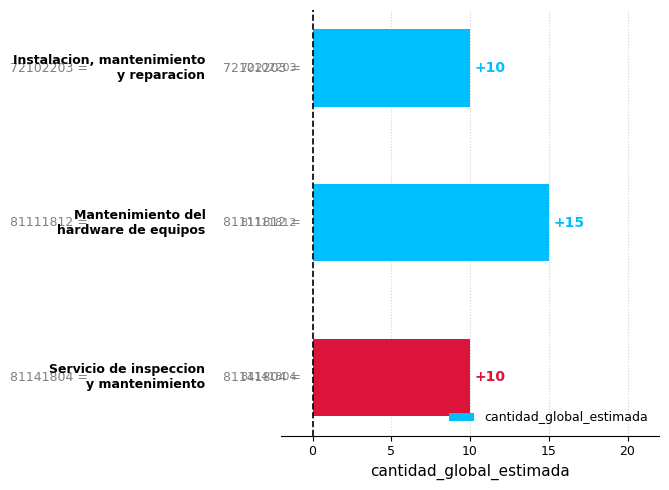

Reading top to bottom, list all the values displayed in this chart.

10	15	10